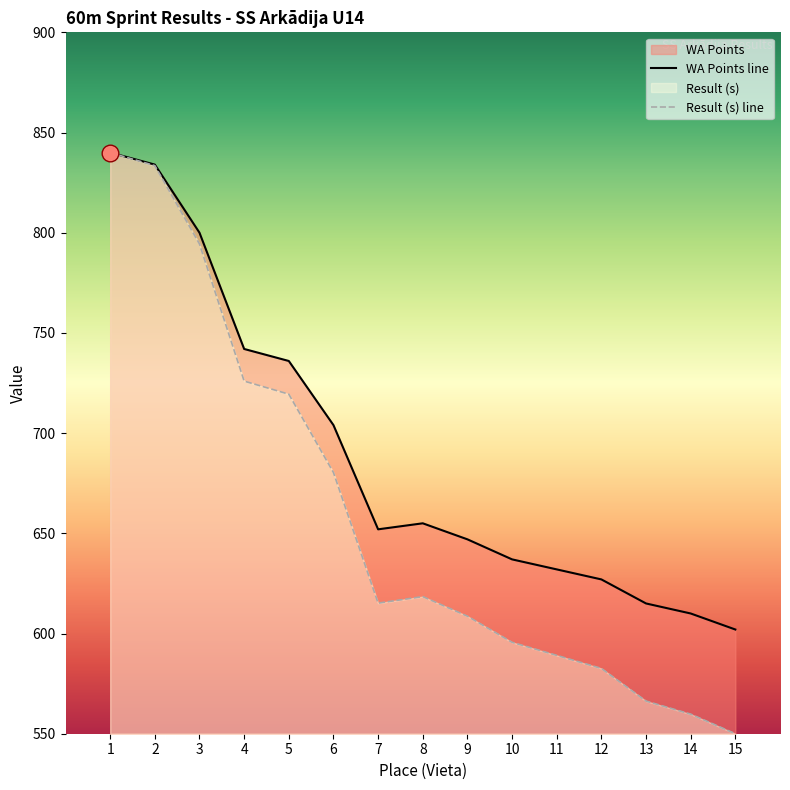

Reading right to left, list all the values displayed in this chart.

Result (s): 550.0	559.8	566.3	582.6	589.1	595.6	608.7	618.4	615.2	680.3	719.4	726.0	794.4	833.5	840.0
WA Points: 602.0	610.0	615.0	627.0	632.0	637.0	647.0	655.0	652.0	704.0	736.0	742.0	800.0	834.0	840.0